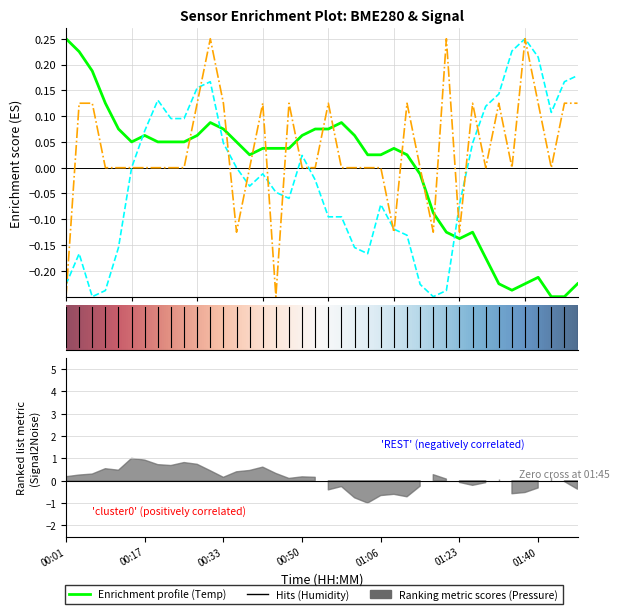

Reading right to left, transcribe all the data shown in this chart.

BME280_temperature: -0.2	-0.2	-0.2	-0.2	-0.2	-0.2	-0.2	-0.2	-0.1	-0.1	-0.1	-0.1	-0.0	0.0	0.0	0.0	0.0	0.1	0.1	0.1	0.1	0.1	0.0	0.0	0.0	0.0	0.0	0.1	0.1	0.1	0.0	0.0	0.0	0.1	0.0	0.1	0.1	0.2	0.2	0.2
BME280_humidity: 0.2	0.2	0.1	0.2	0.2	0.2	0.1	0.1	0.0	-0.1	-0.2	-0.2	-0.2	-0.1	-0.1	-0.1	-0.2	-0.2	-0.1	-0.1	-0.0	0.0	-0.1	-0.0	-0.0	-0.0	0.0	0.0	0.2	0.2	0.1	0.1	0.1	0.1	0.0	-0.2	-0.2	-0.2	-0.2	-0.2
Signal: 0.1	0.1	0.0	0.1	0.2	0.0	0.1	0.0	0.1	-0.1	0.2	-0.1	0.0	0.1	-0.1	0.0	0.0	0.0	0.0	0.1	0.0	0.0	0.1	-0.2	0.1	0.0	-0.1	0.1	0.2	0.1	0.0	0.0	0.0	0.0	0.0	0.0	0.0	0.1	0.1	-0.2